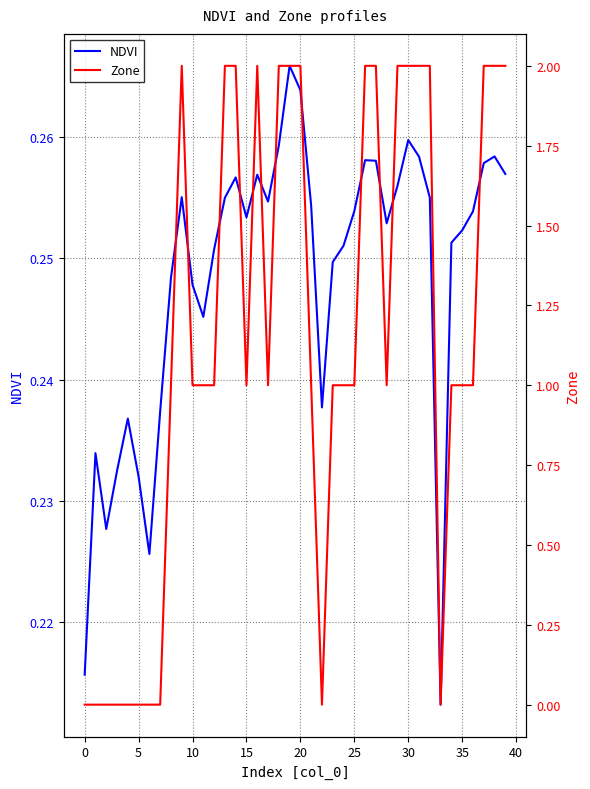

What is the total value across all series at 19?

2.3